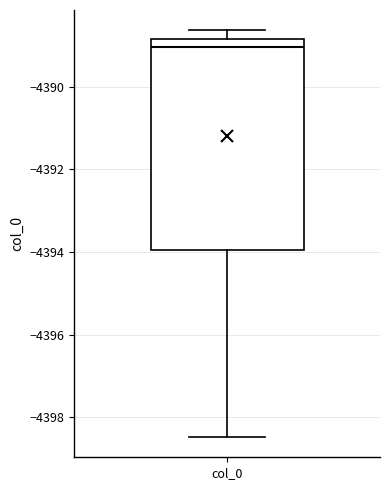

Transcribe this box plot: give where the median line is, the range the box spans, and where the two whiskers end, as read against the y-axis. The values are not printed on the chart, so give them approximately, as read against the axis.

median -4389.0, box -4394.0 to -4388.8, whiskers -4398.4 to -4388.6